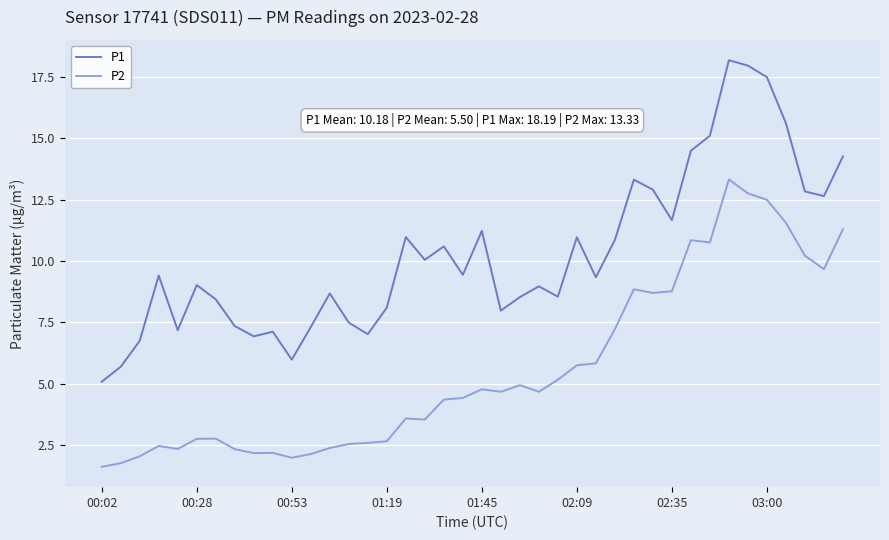

Rank the series by their average value, from lowest to highest.

P2, P1